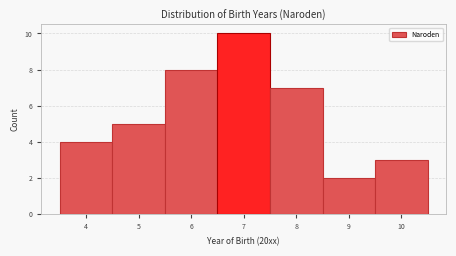

How tall is the bar that spans 5.5 to 6.5 on the x-axis? The values are not printed on the chart, so give them approximately, as read against the axis.

8